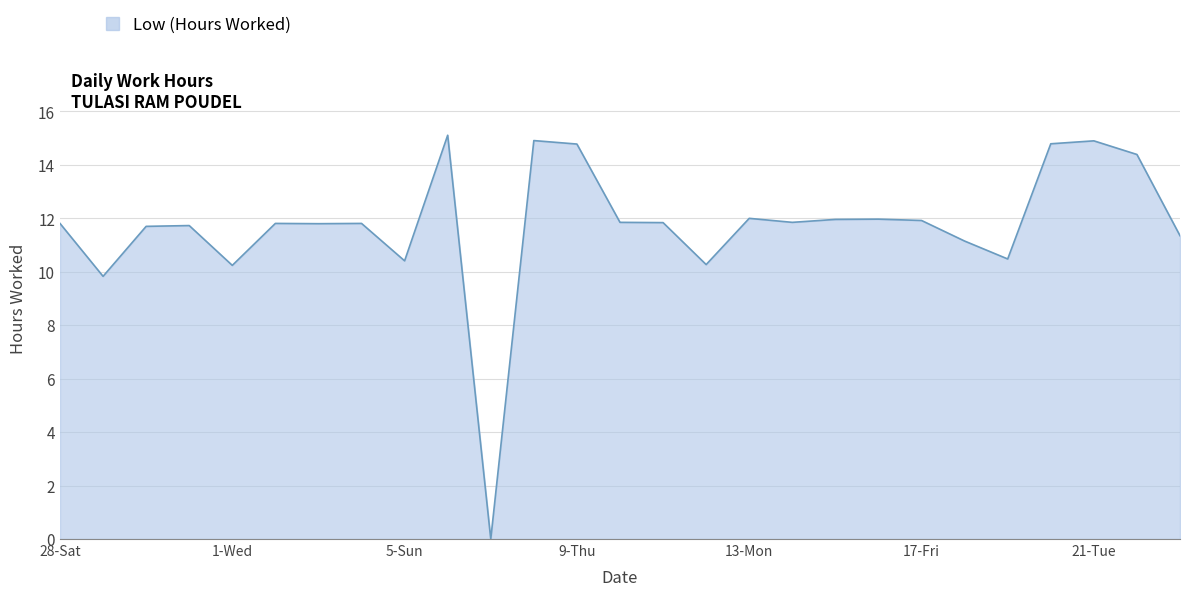

At which category does the data reach its first local peak?

31-Tue